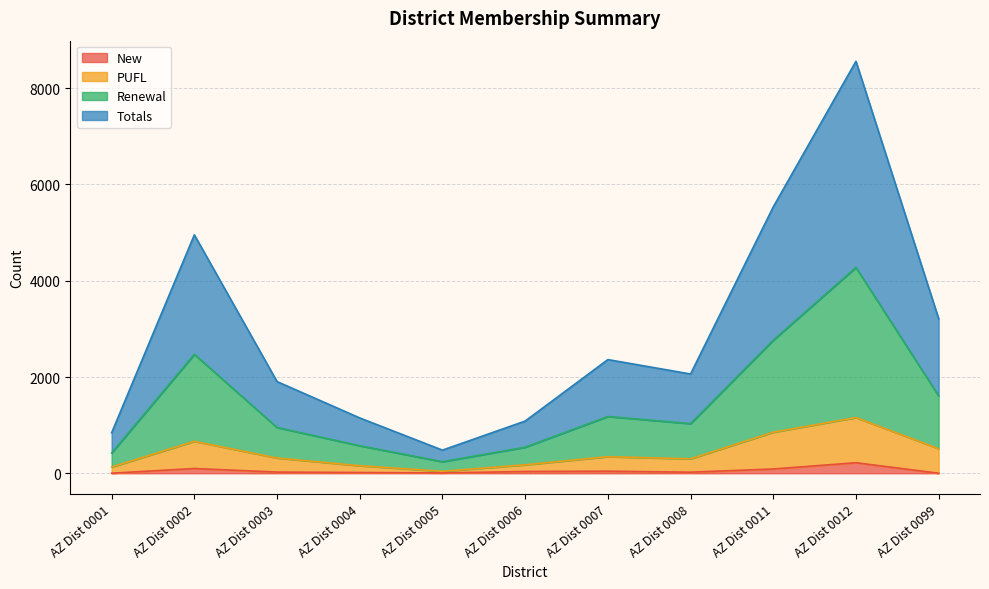

At which category is the sum across all series the highest?

AZ Dist 0012